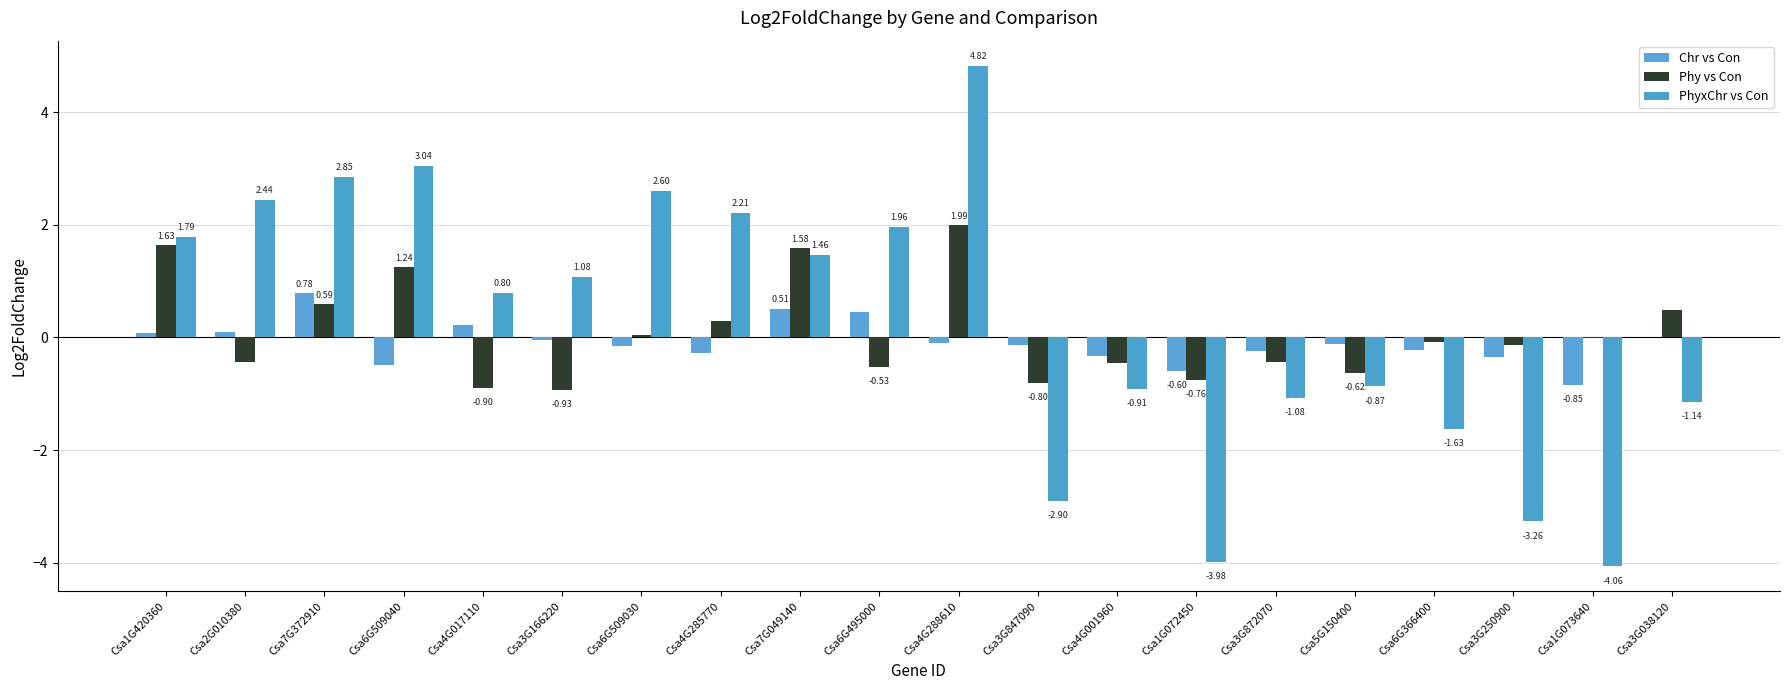

Which category has the highest value in the Phy vs Con series?

Csa4G288610